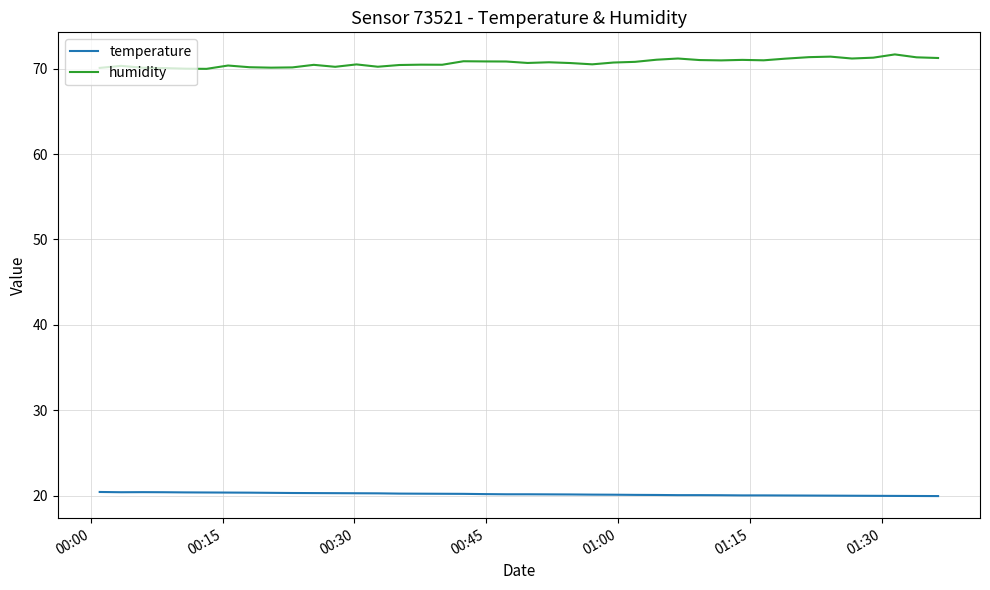

Rank the series by their maximum value, from highest to lowest.

humidity, temperature